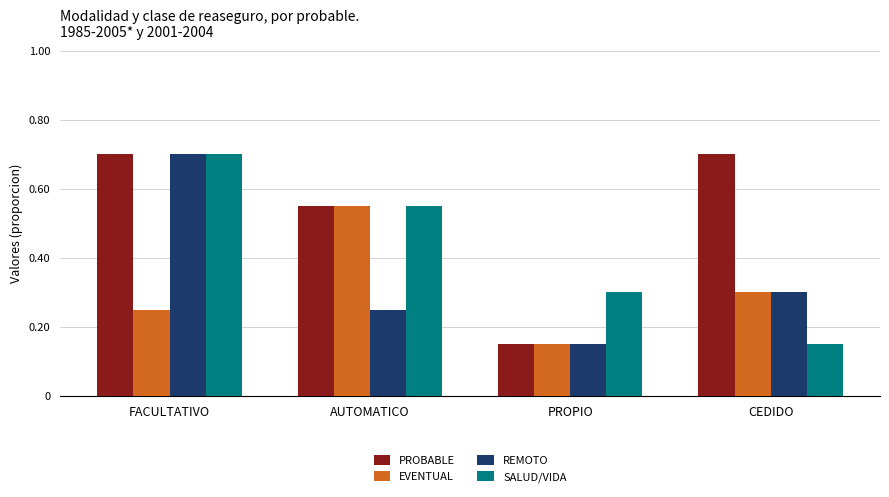

Count the REMOTO values in the range 0 to 1.

4